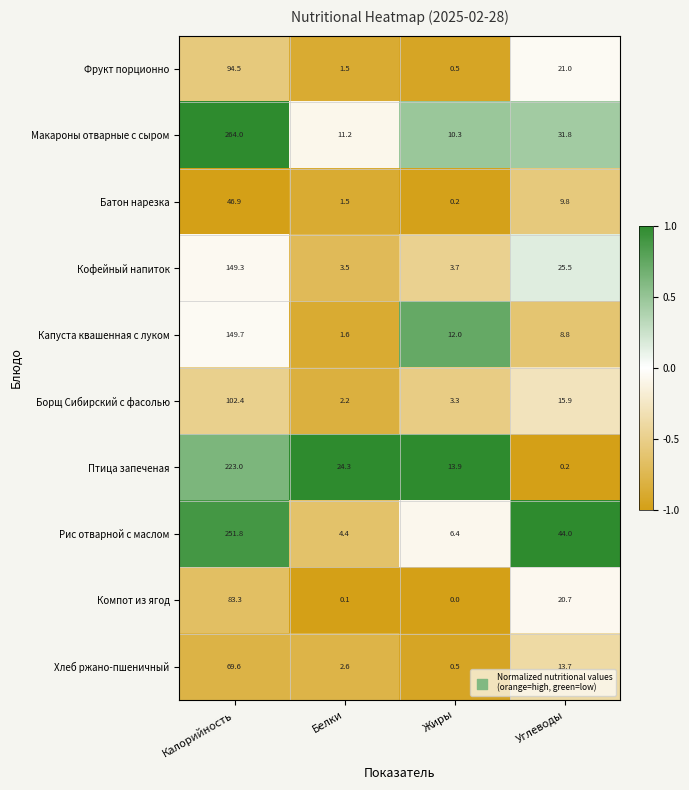

Read the Капуста квашенная с луком value at Углеводы.

8.8